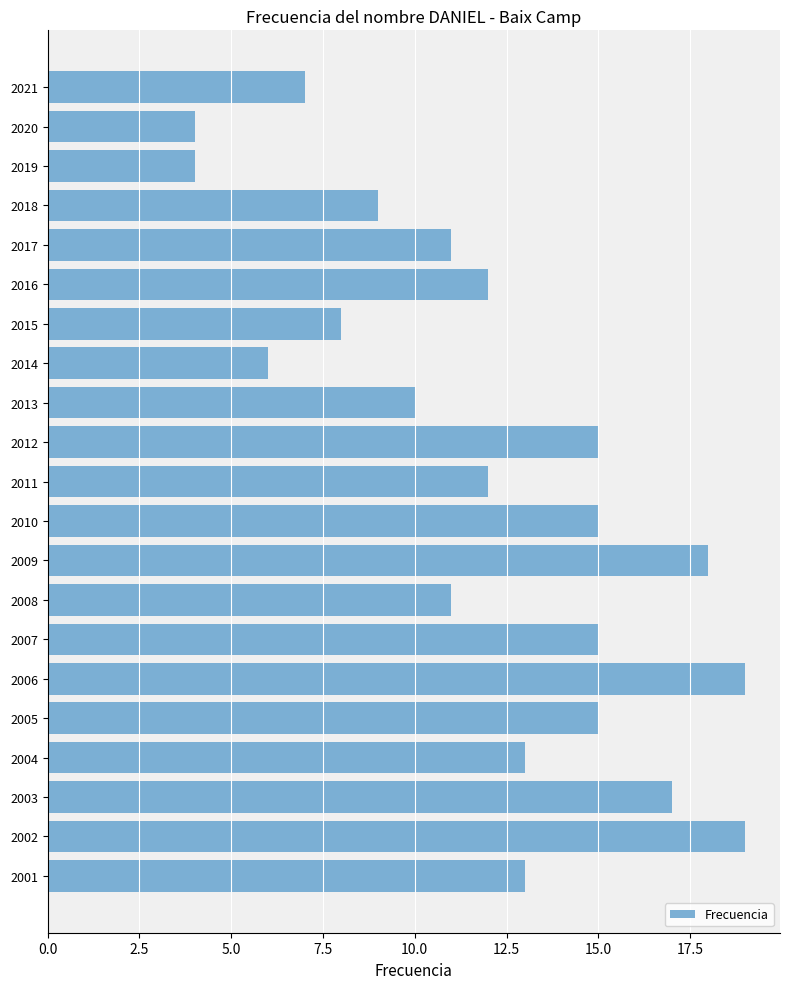

What is the minimum value shown in the chart?

4